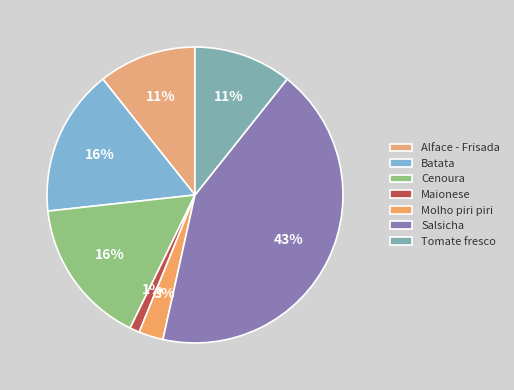

Between Molho piri piri and Batata, which is larger?

Batata